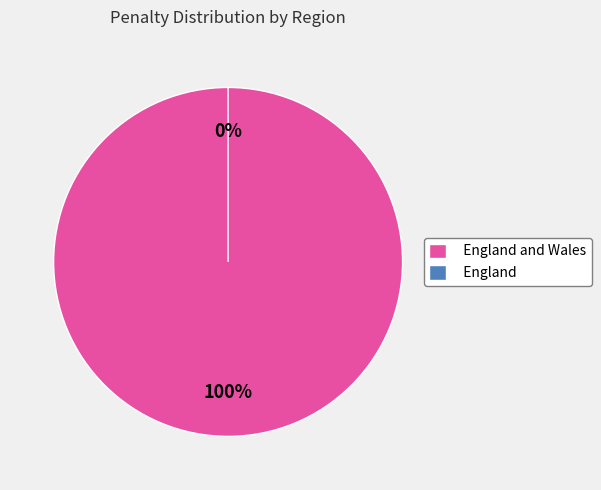

Which has a higher value, England or England and Wales?

England and Wales